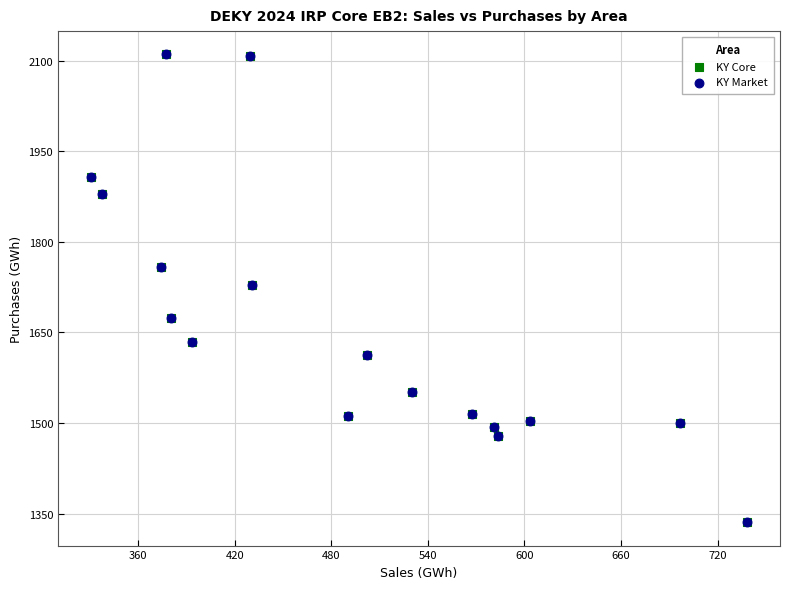

What are all the series names shown in the legend?

KY Core, KY Market